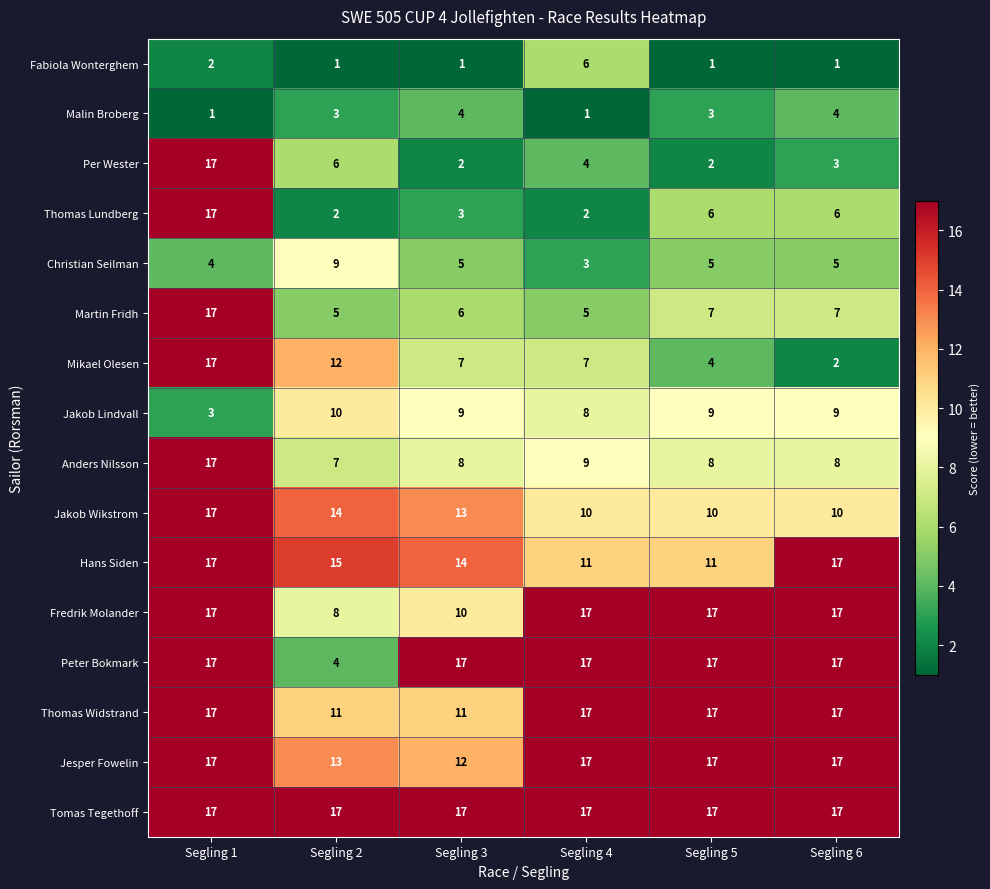

Which series changed the most between Segling 1 and Segling 2?

Thomas Lundberg